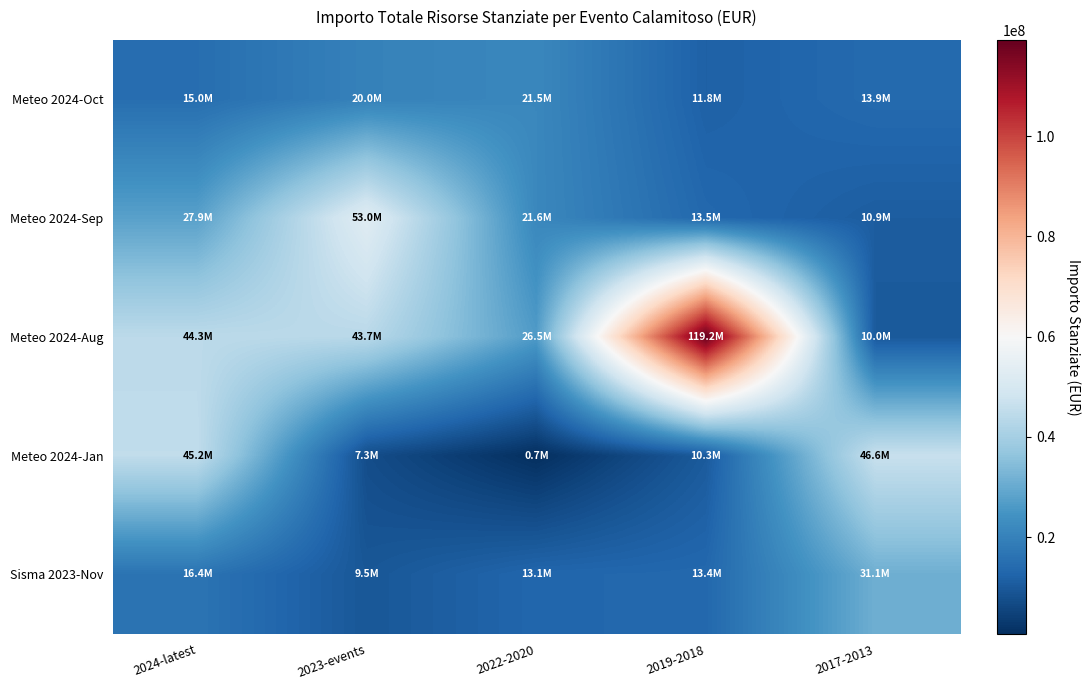

What is the maximum value shown in the chart?

119189148.6